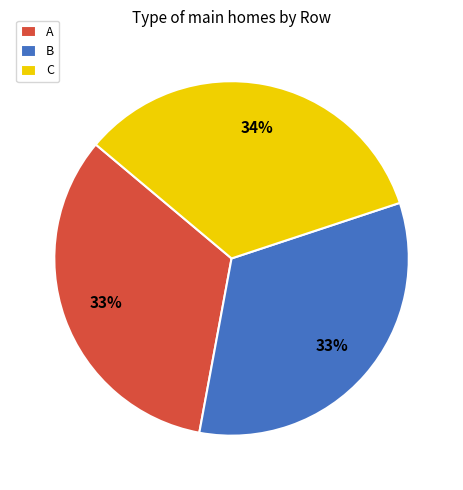

What is the largest slice in the pie chart?

C